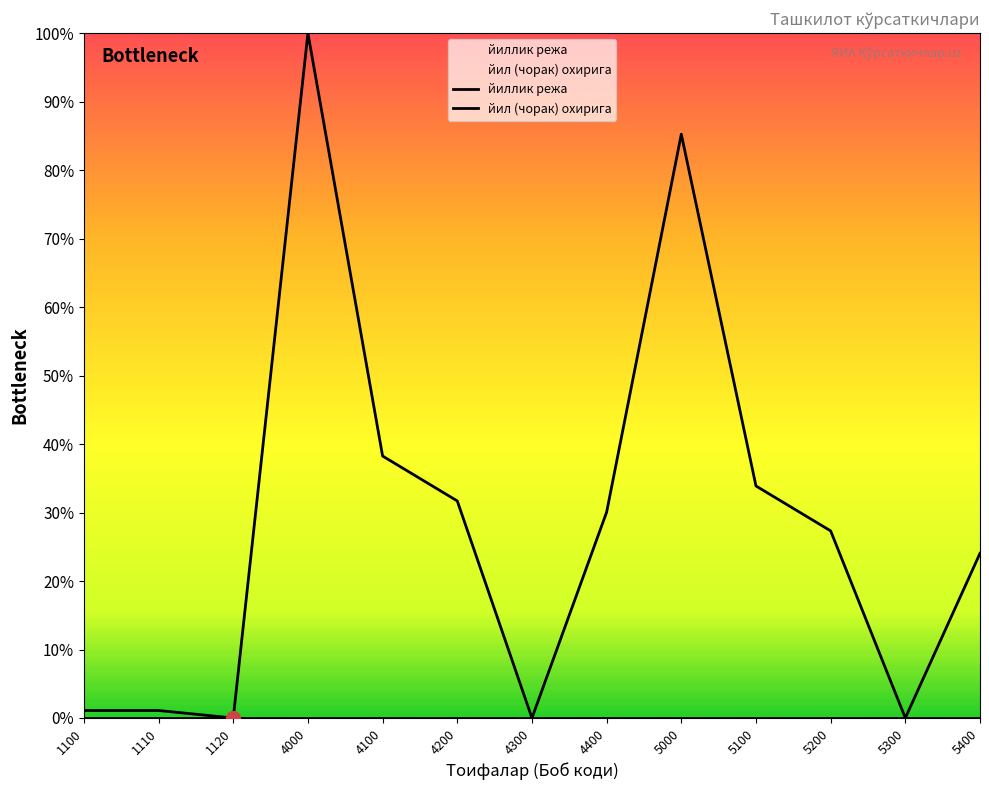

What is the spread (max minus min) of values at 1110?

1.1